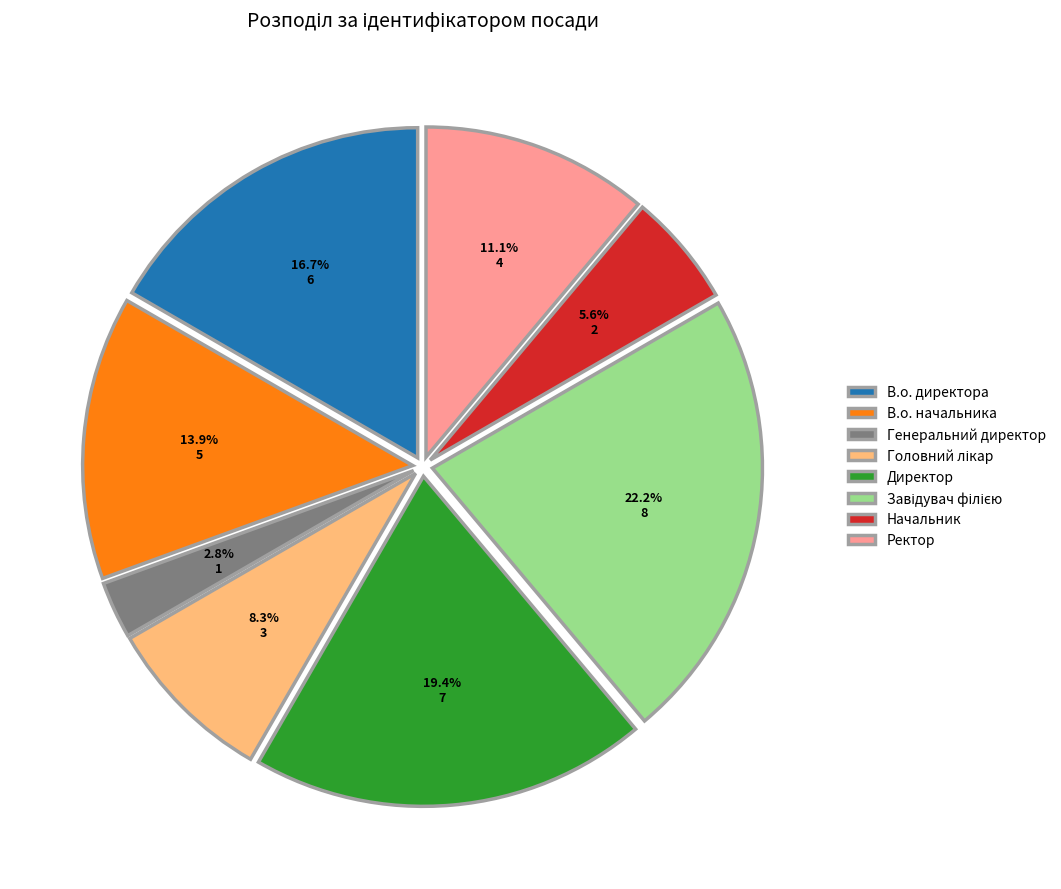

The В.о. начальника slice represents 27% of the pie. True or false?

False